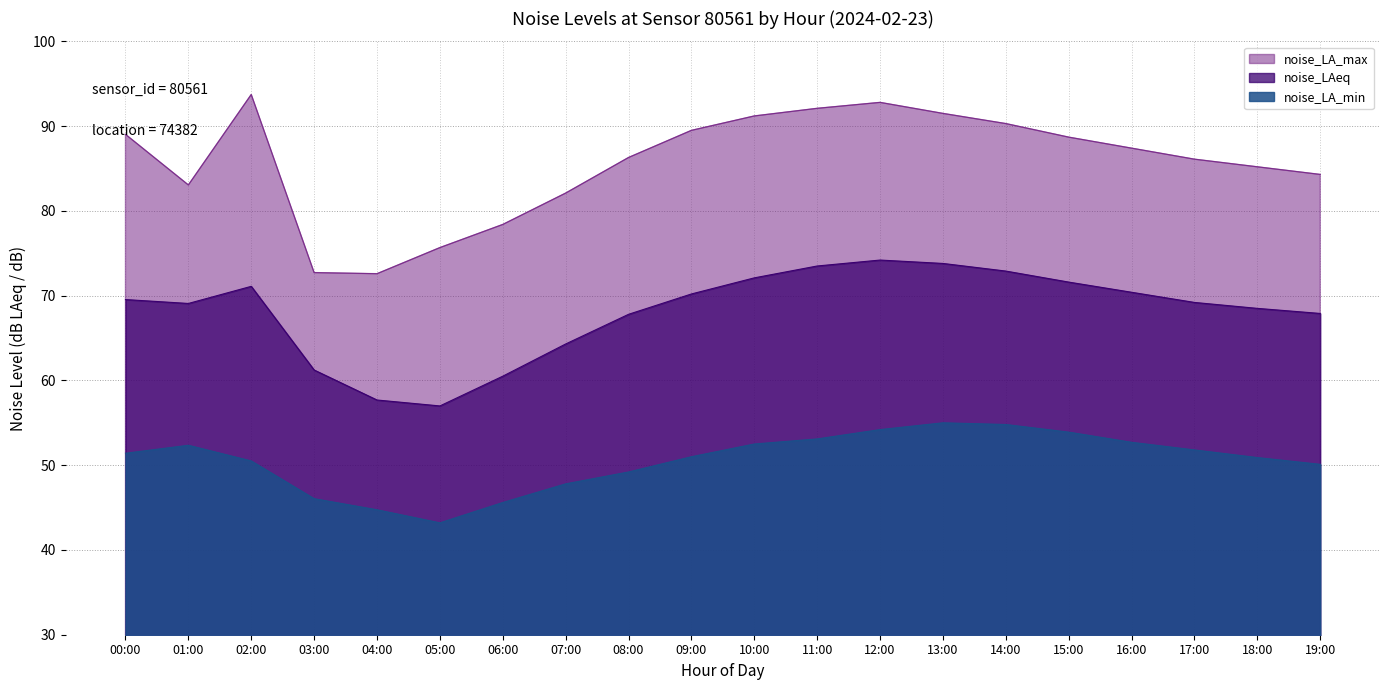

Between 01:00 and 09:00, which series saw the biggest shift?

noise_LA_max